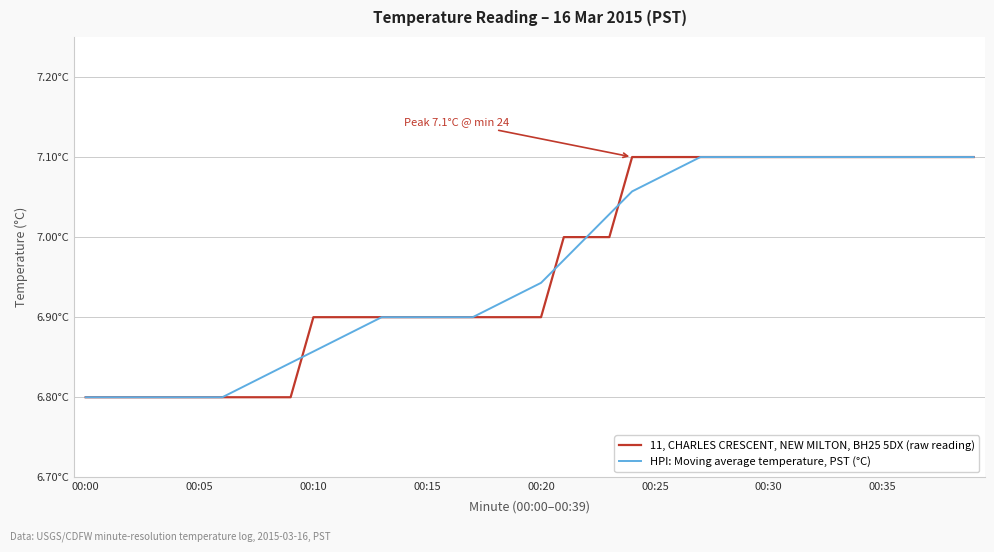

What is the smallest value displayed?

6.8